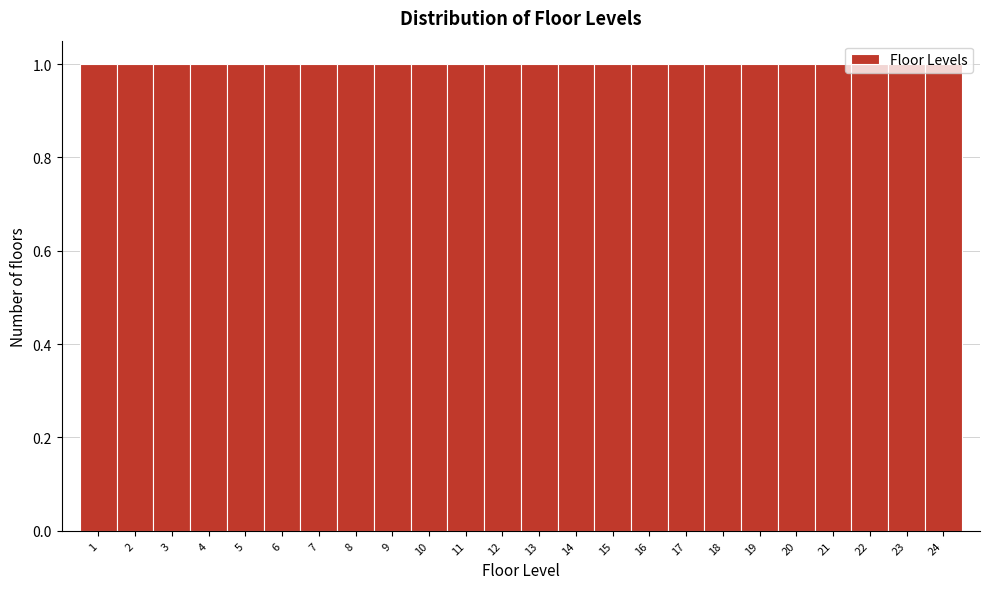

What is the height of the bar covering 10.5 to 11.5 on the x-axis? The values are not printed on the chart, so give them approximately, as read against the axis.

1